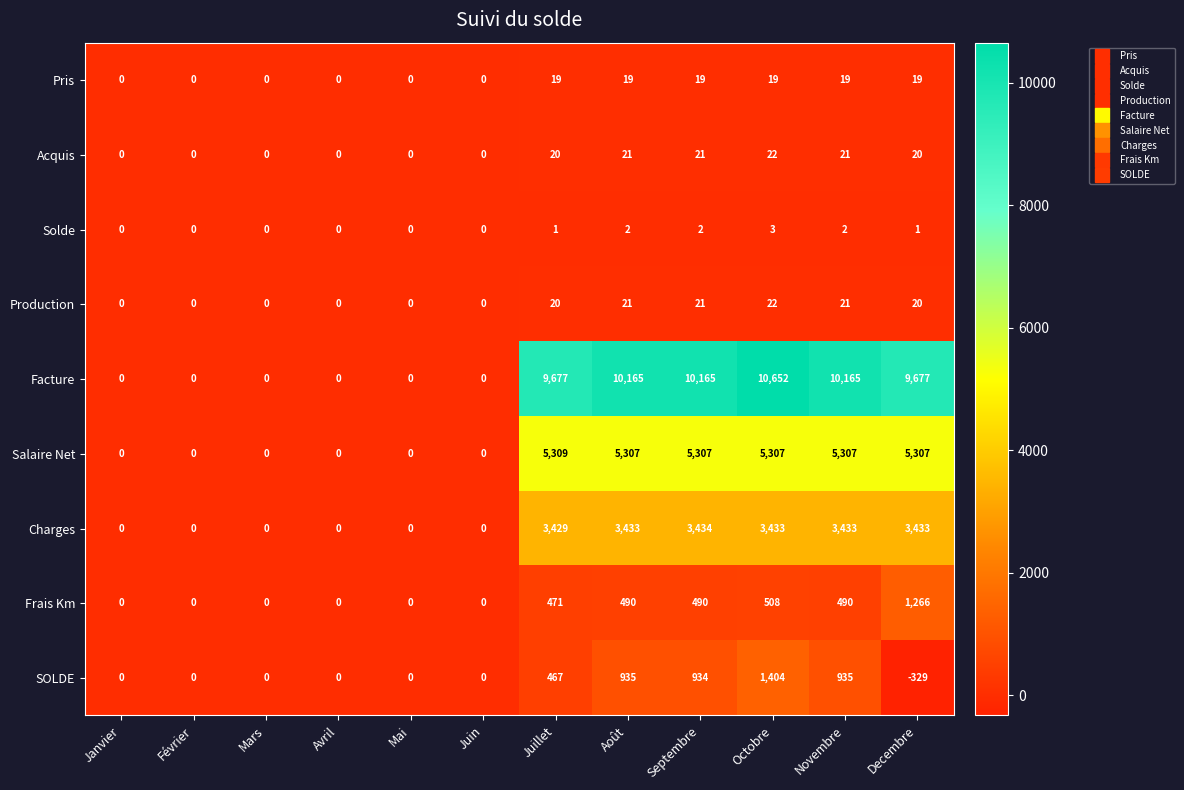

How many Solde values are between 0 and 2?

11